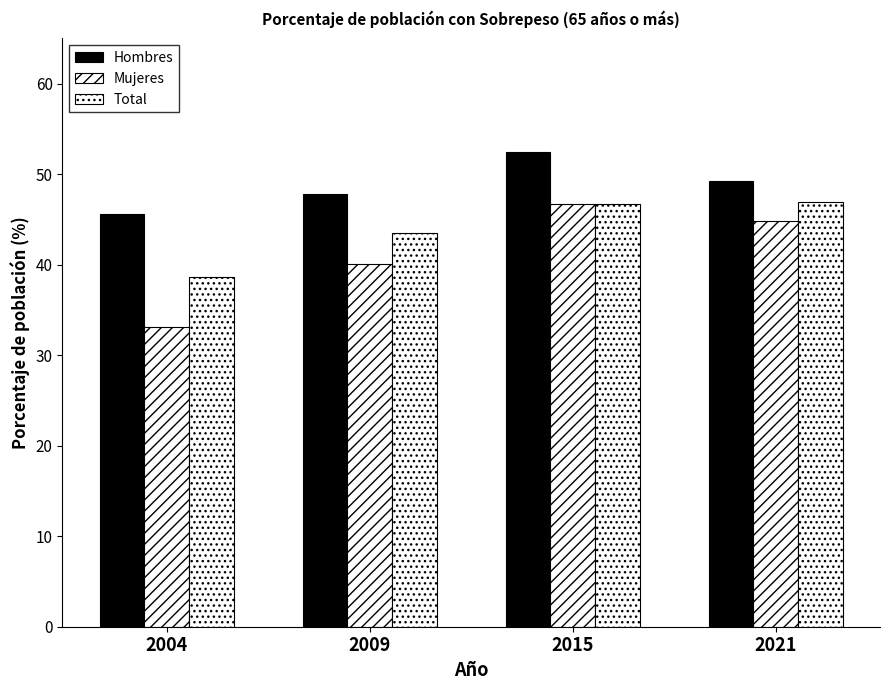

Does the chart contain any negative values?

No